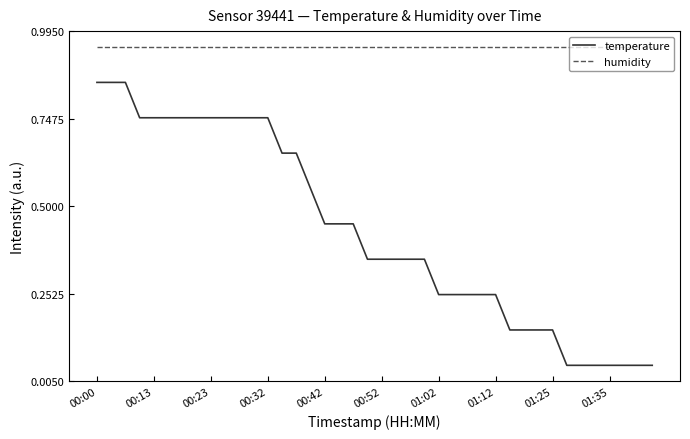

Which series has the largest range (max minus min)?

temperature